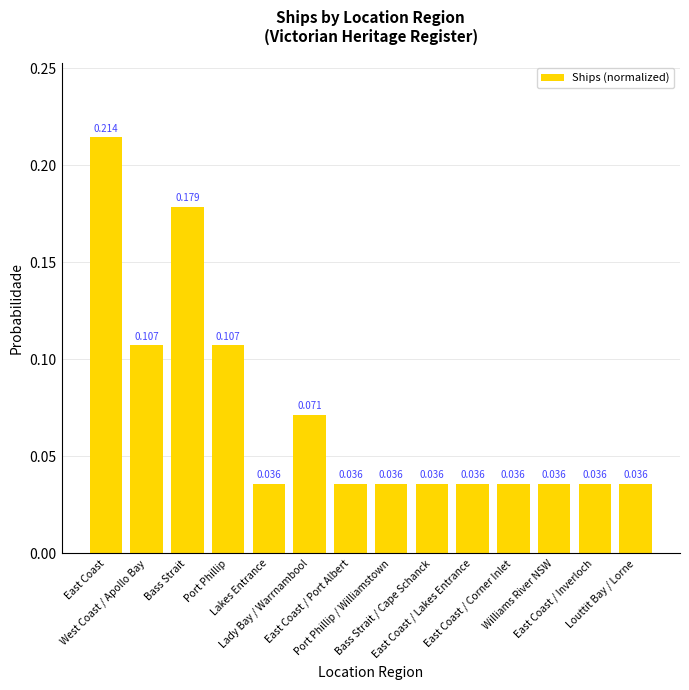

How many data points does each series have?

14